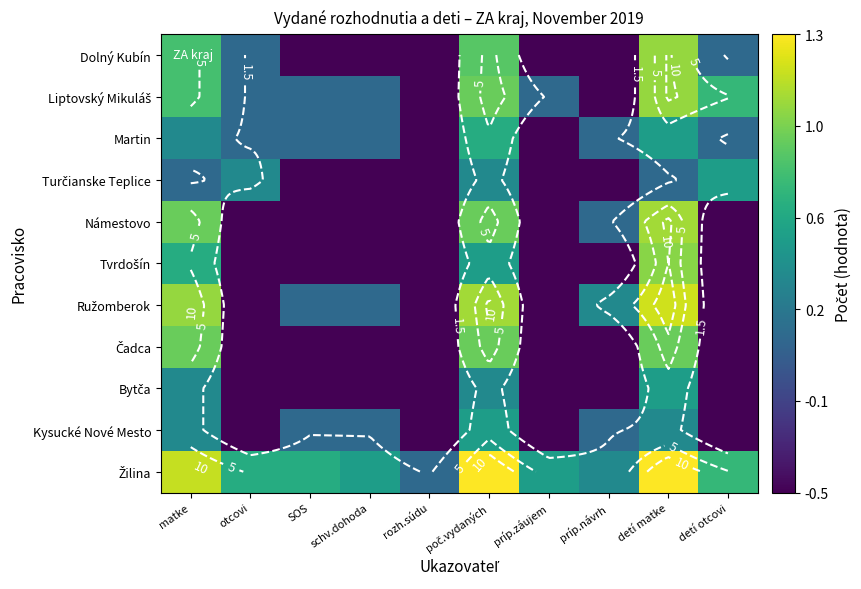

What is the difference between the highest and lowest values at príp.záujem?

1.0